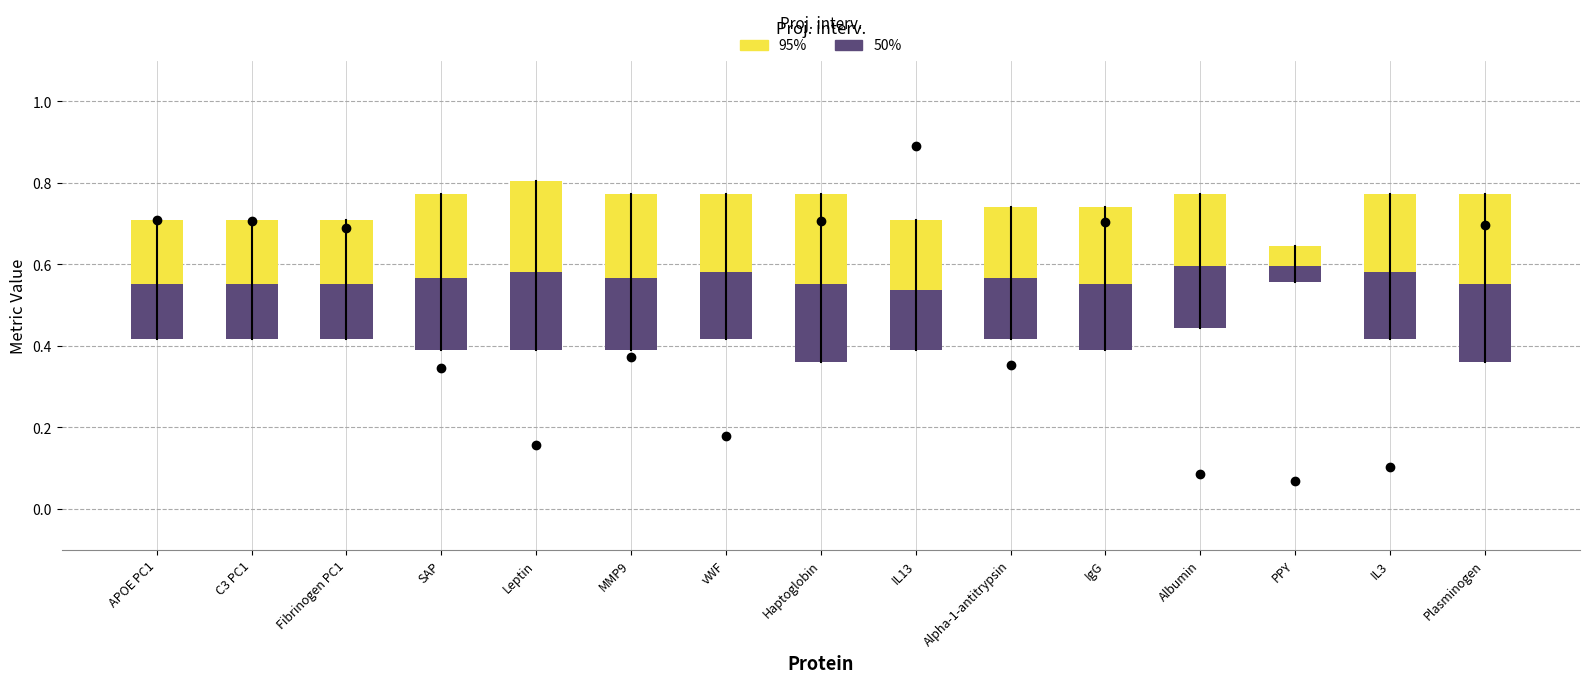

What is the spread (max minus min) of values at Haptoglobin?

0.2